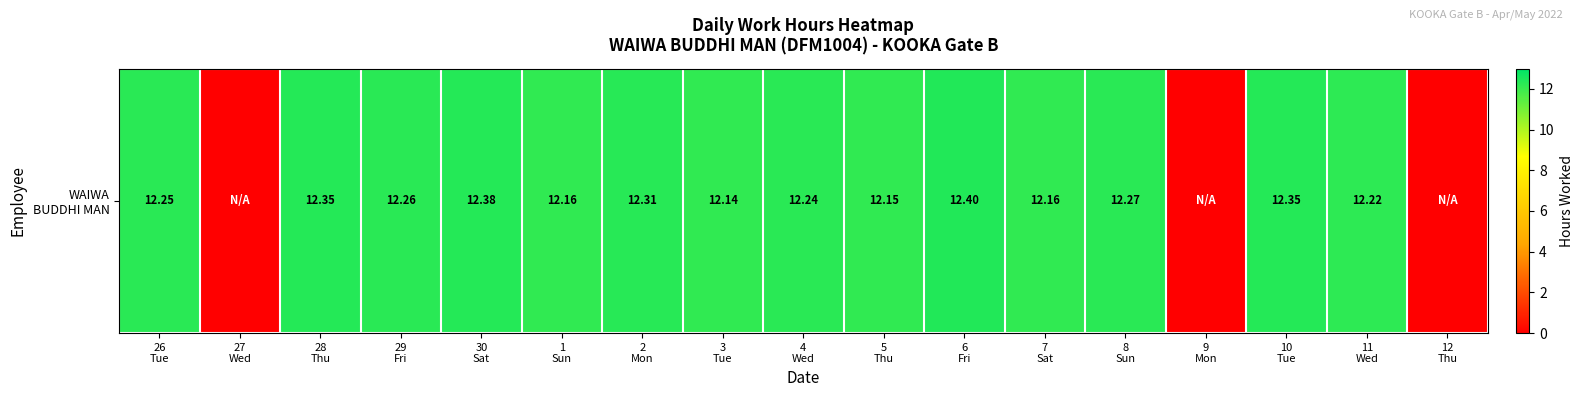

The chart shows a value of -4.4 at 9
Mon. True or false?

False